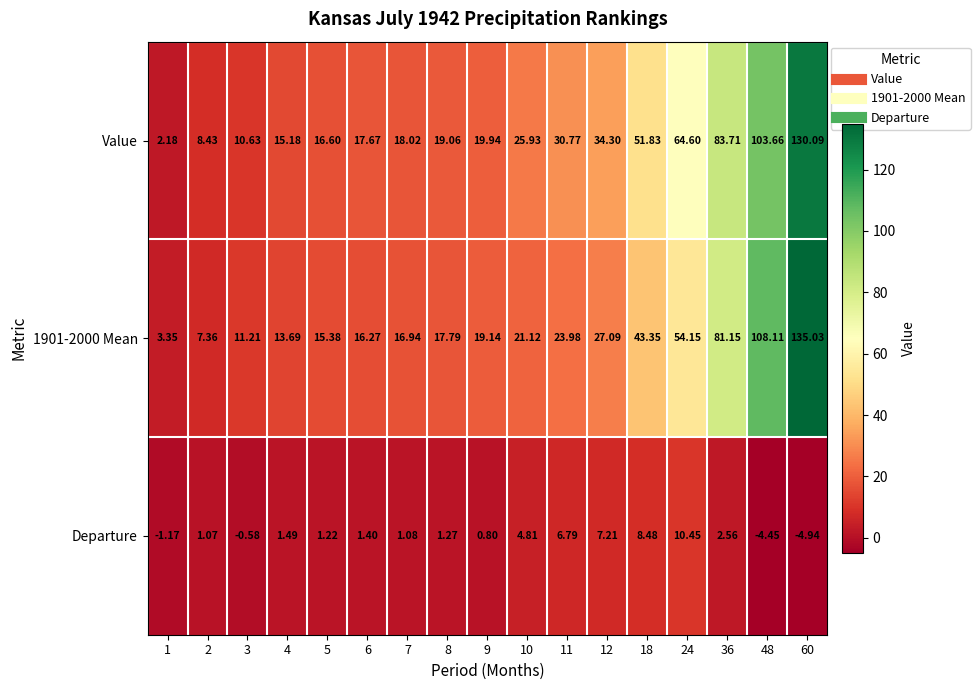

Is the value of 1901-2000 Mean at 4 greater than the value of Departure at 18?

Yes